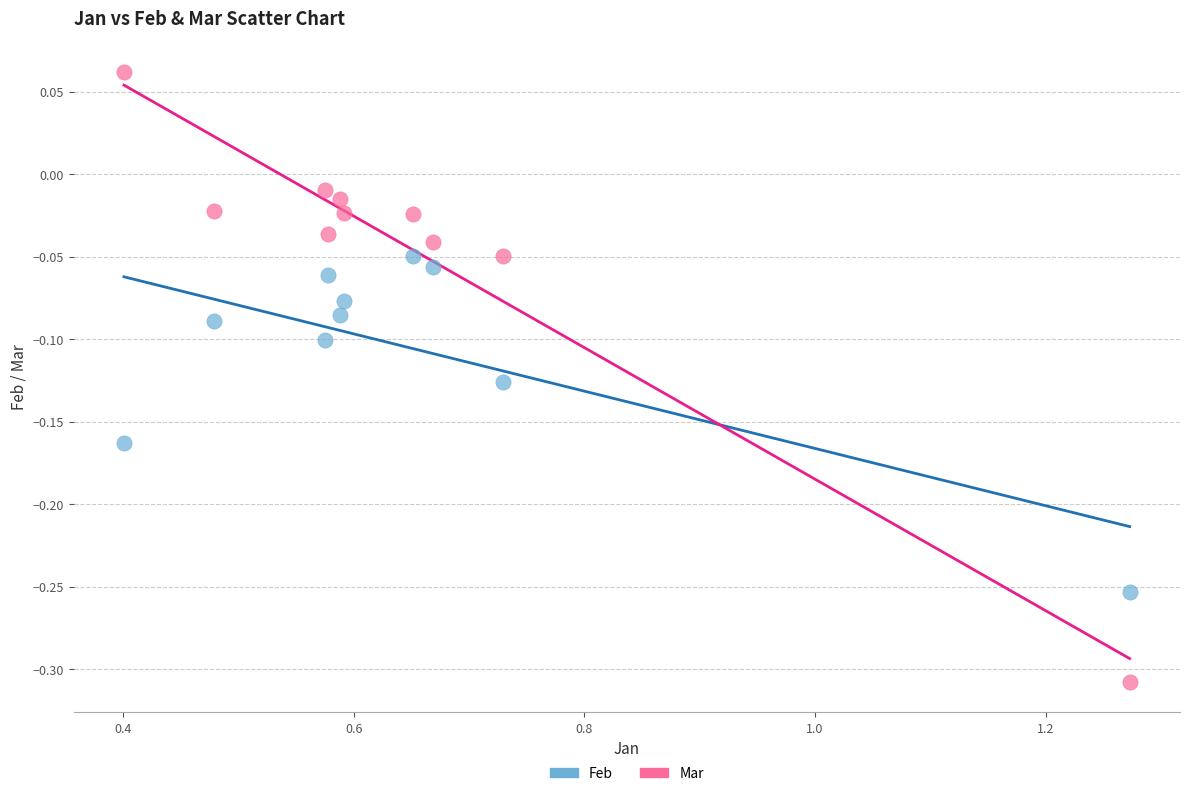

What is the X range (max minus min) for the scatter plot?

0.9